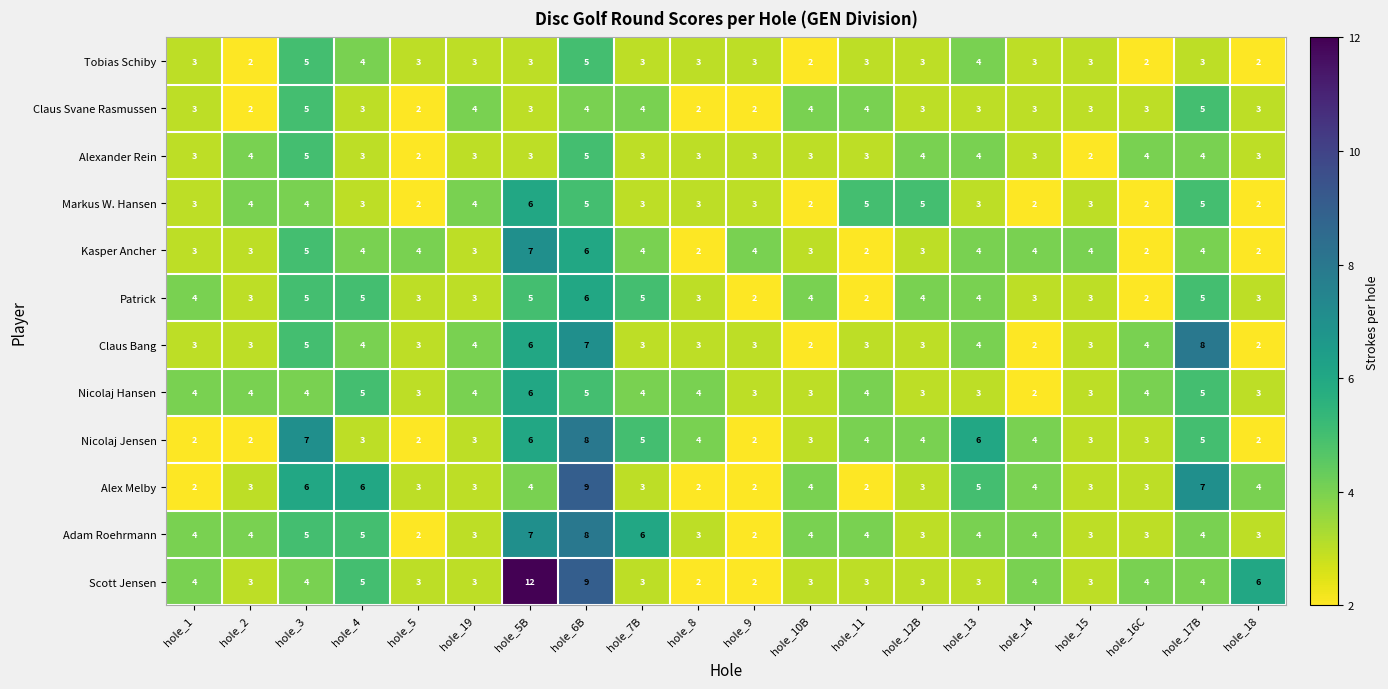

Which series has the largest total across all categories?

Scott Jensen